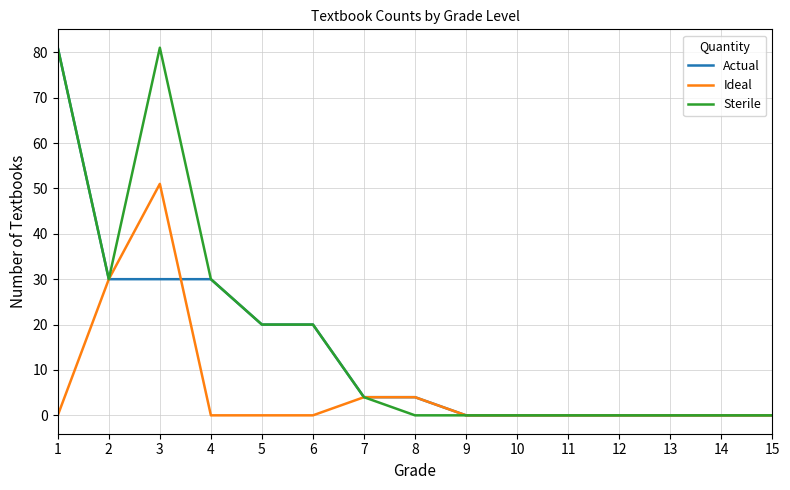

True or false: Ideal has a value of -18 at 14.

False